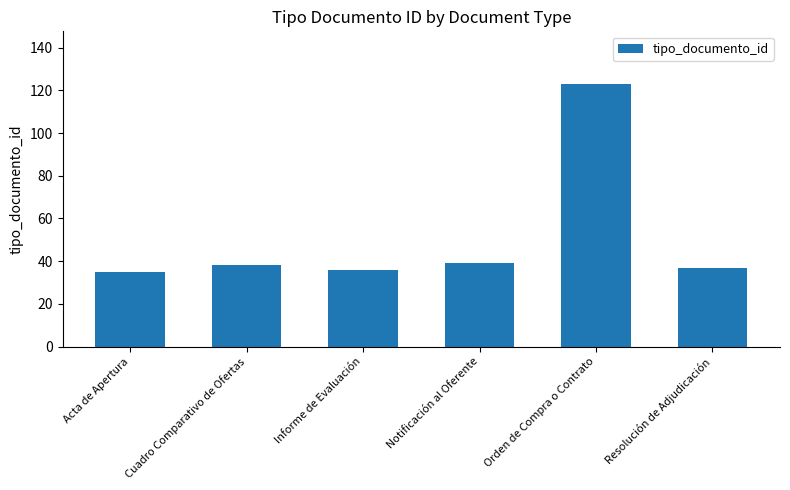

How many data points are less than 38?

3